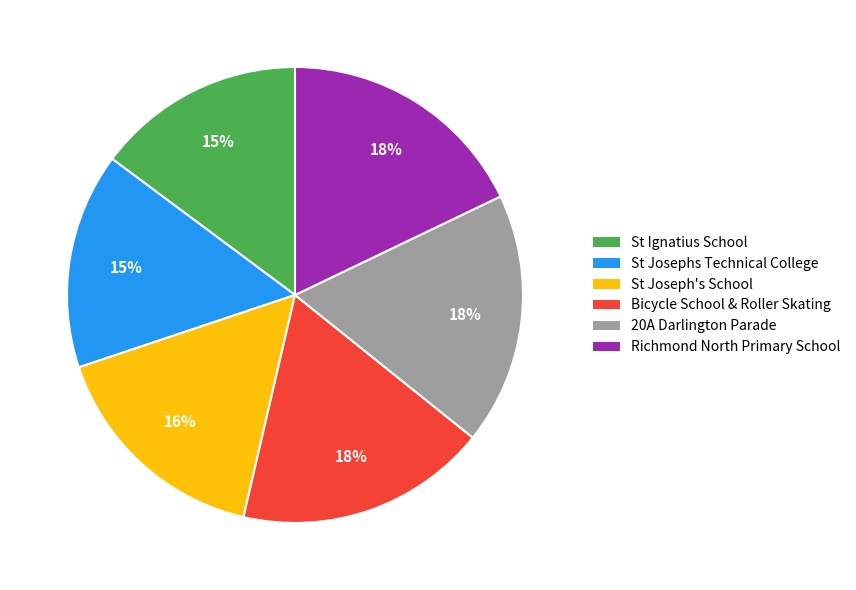

To the nearest percent, what is the average slice percentage?

17%